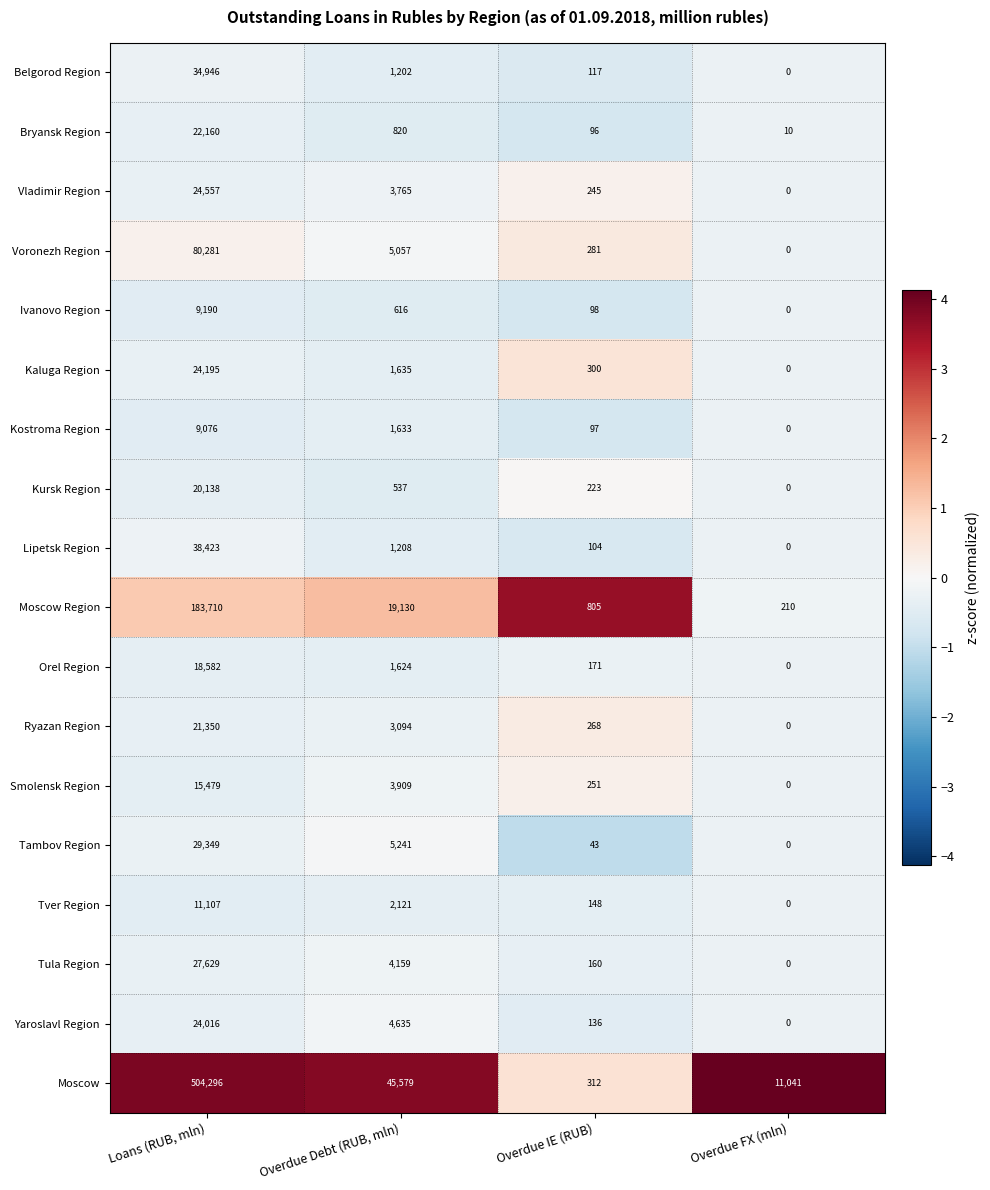

At how many categories does at least one series exceed 0?

4